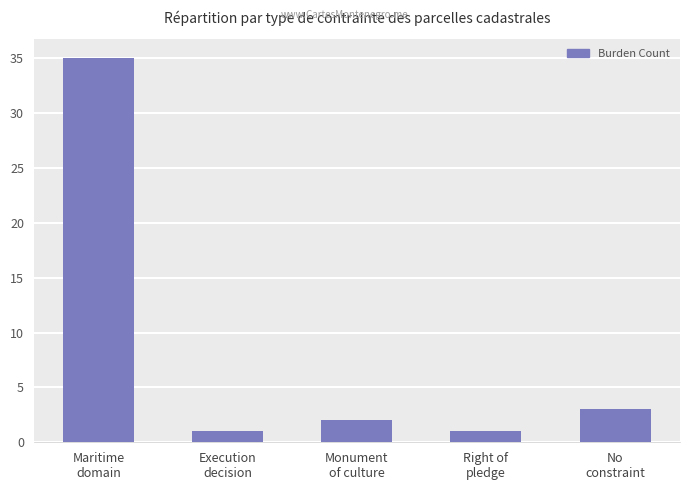

Reading left to right, what are all the values shown in this chart?

Maritime
domain=35	Execution
decision=1	Monument
of culture=2	Right of
pledge=1	No
constraint=3